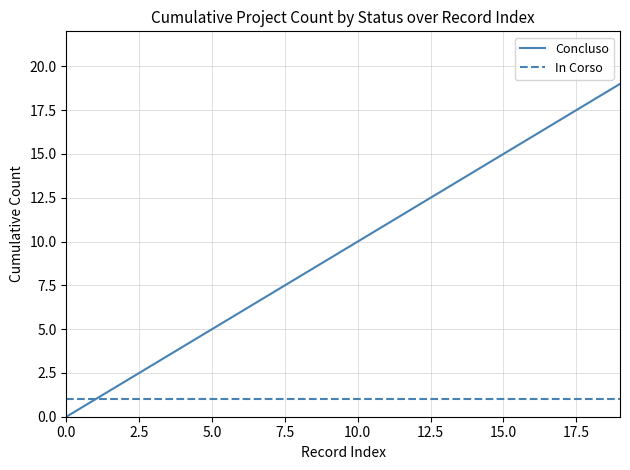

Which series has the largest total across all categories?

Concluso